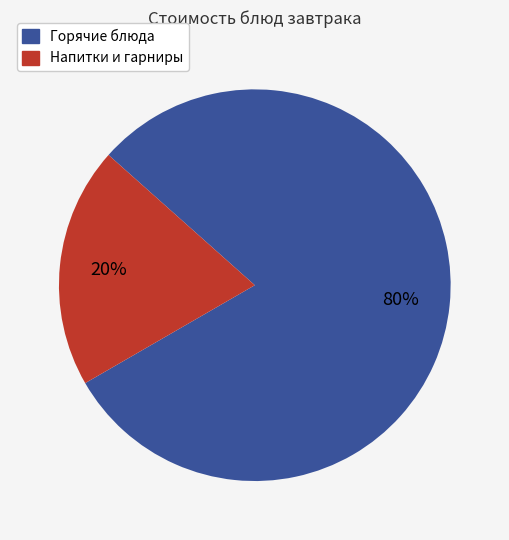

To the nearest percent, what is the difference between the largest and smallest slice percentages?

60%